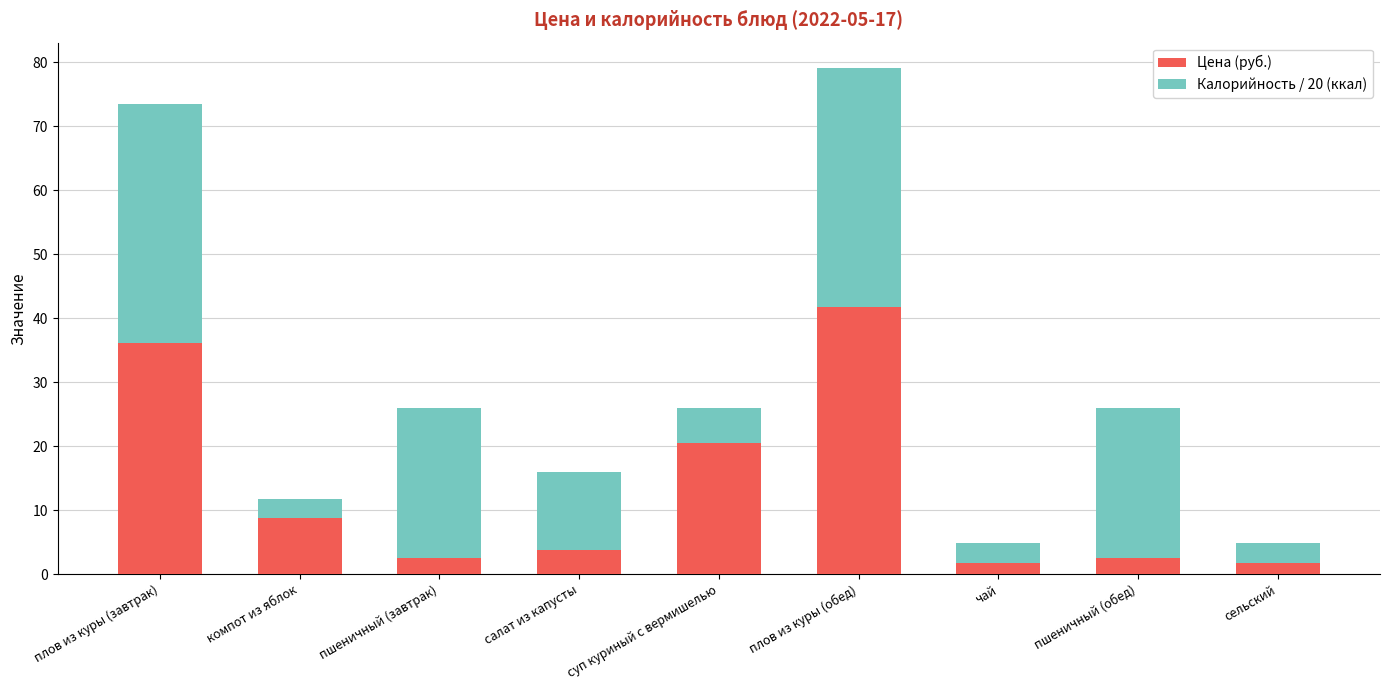

What is the sum of all Цена (руб.) values?

119.6